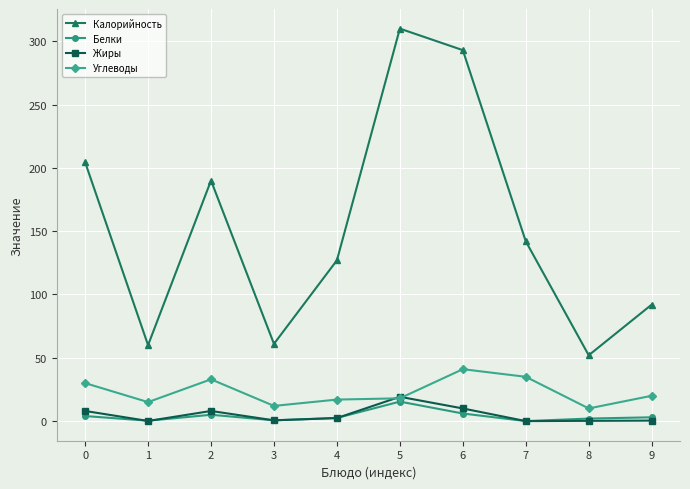

The value of Жиры at 9 is 0.4. True or false?

True